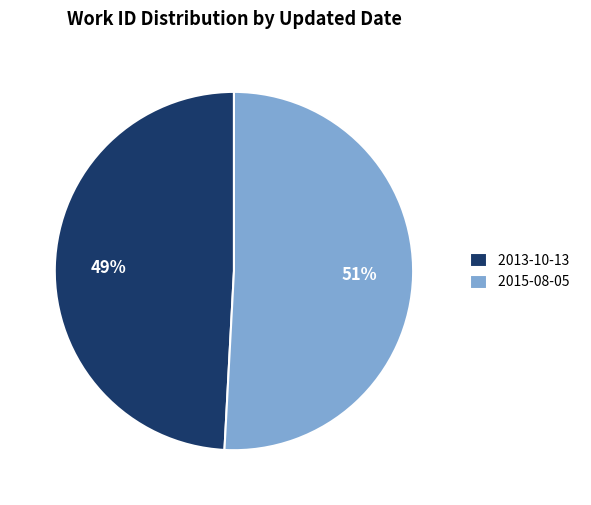

To the nearest percent, what percentage of the pie is 2015-08-05?

51%